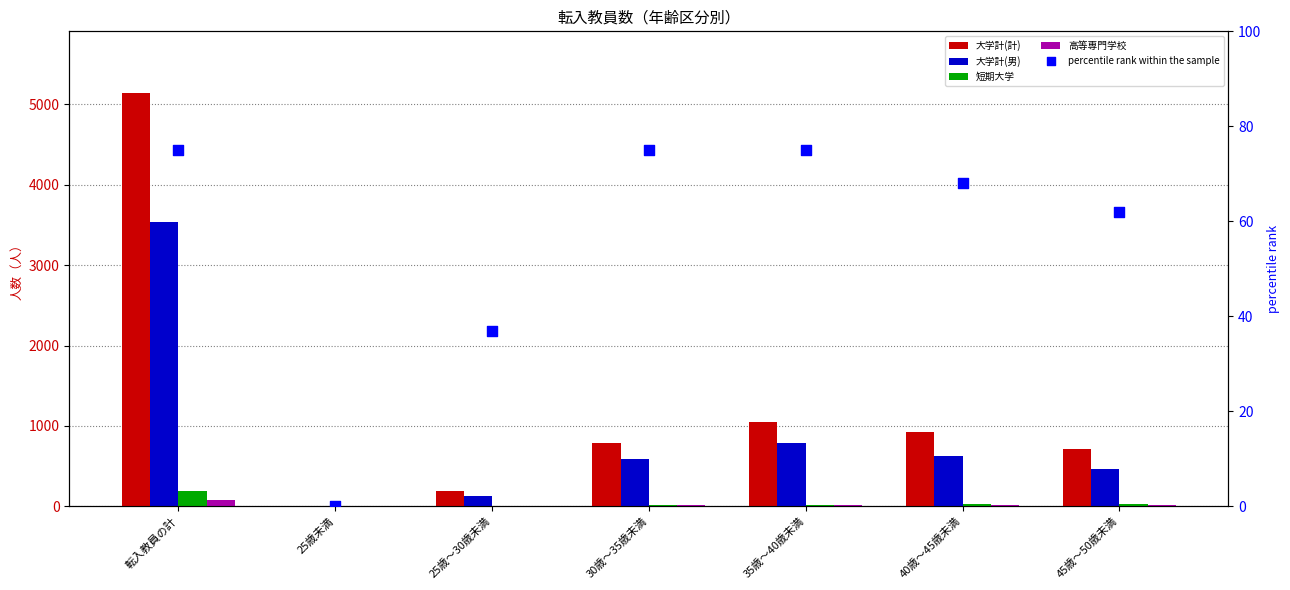

Which series contains the highest Y value?

大学計(計)